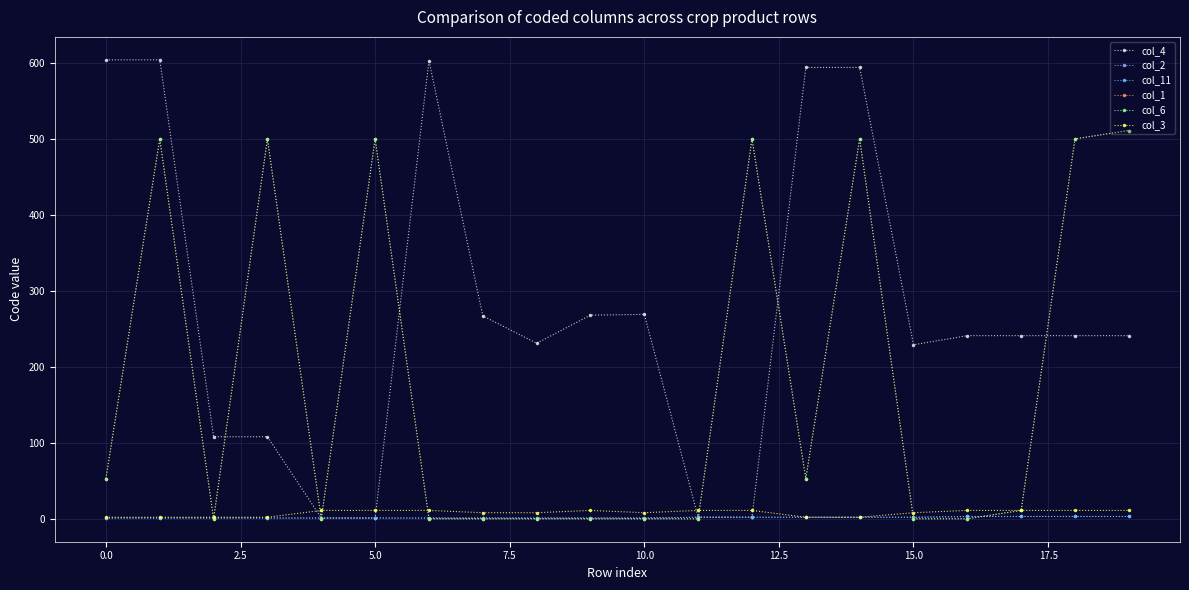

Does the chart have visible grid lines?

Yes